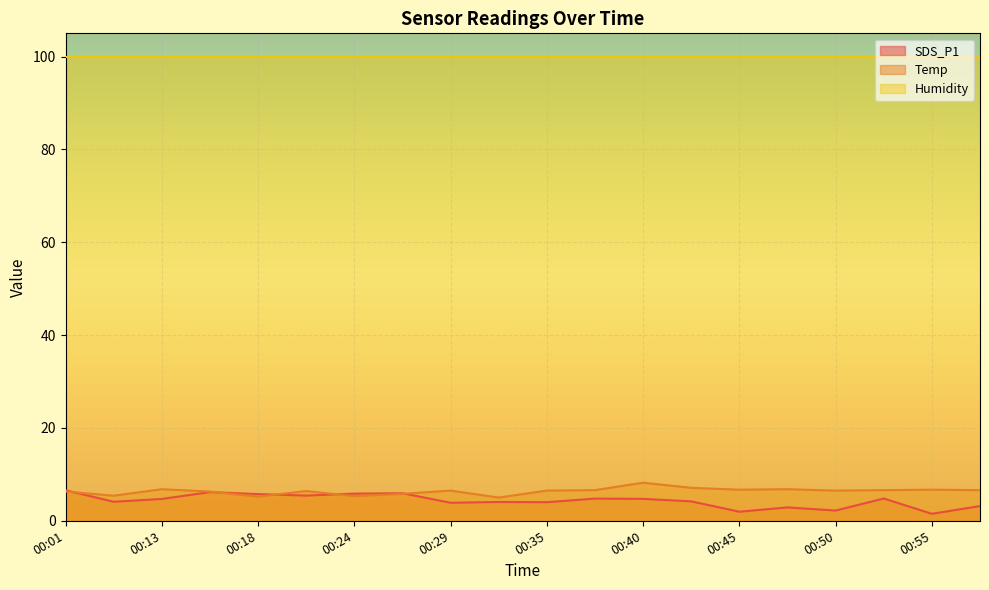

What is the minimum value shown in the chart?

1.5